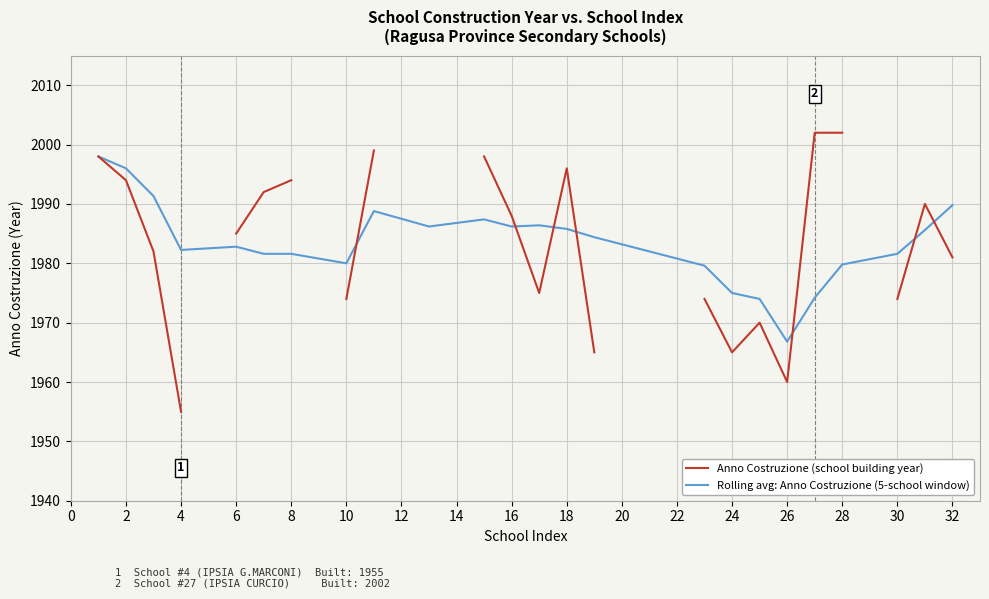

At which category is the sum across all series the highest?

28